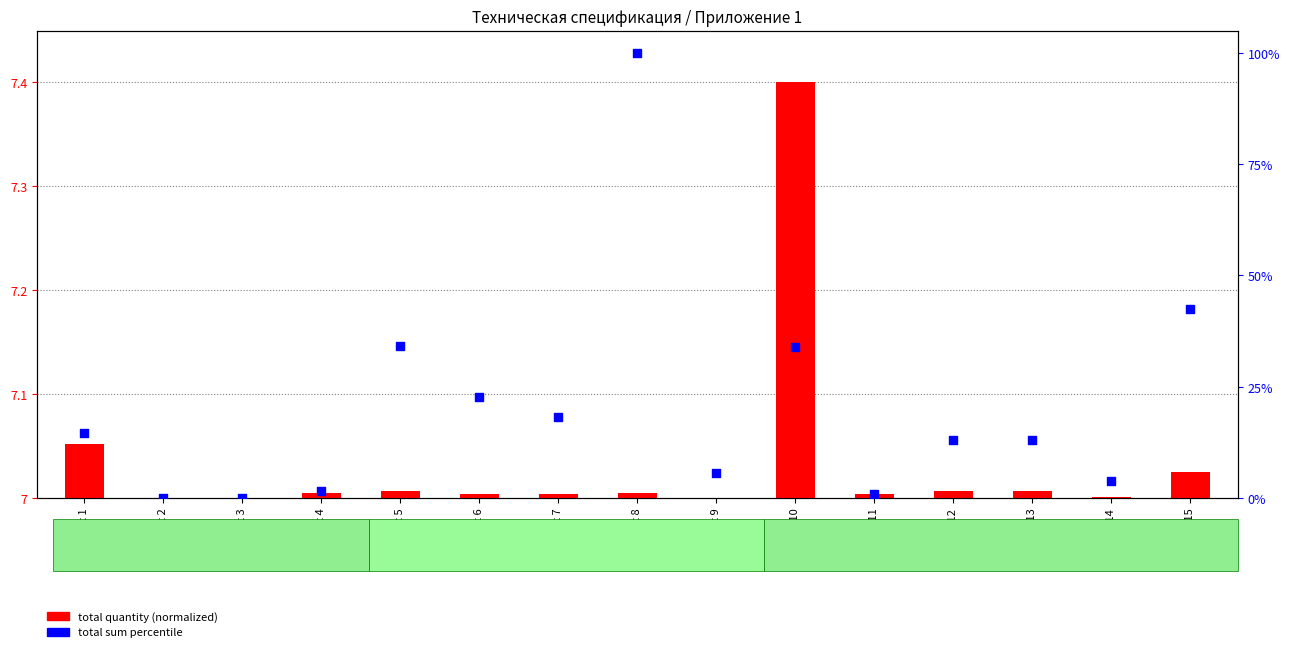

Which series has the largest total across all categories?

total sum (percentile)